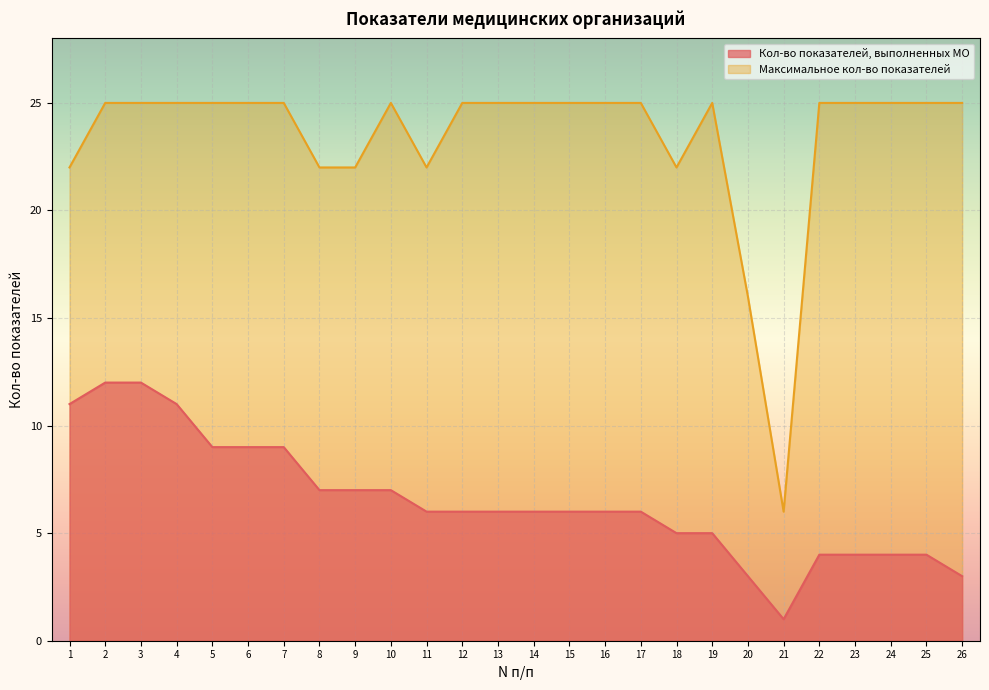

What is the difference between the highest and lowest values at 3?

13